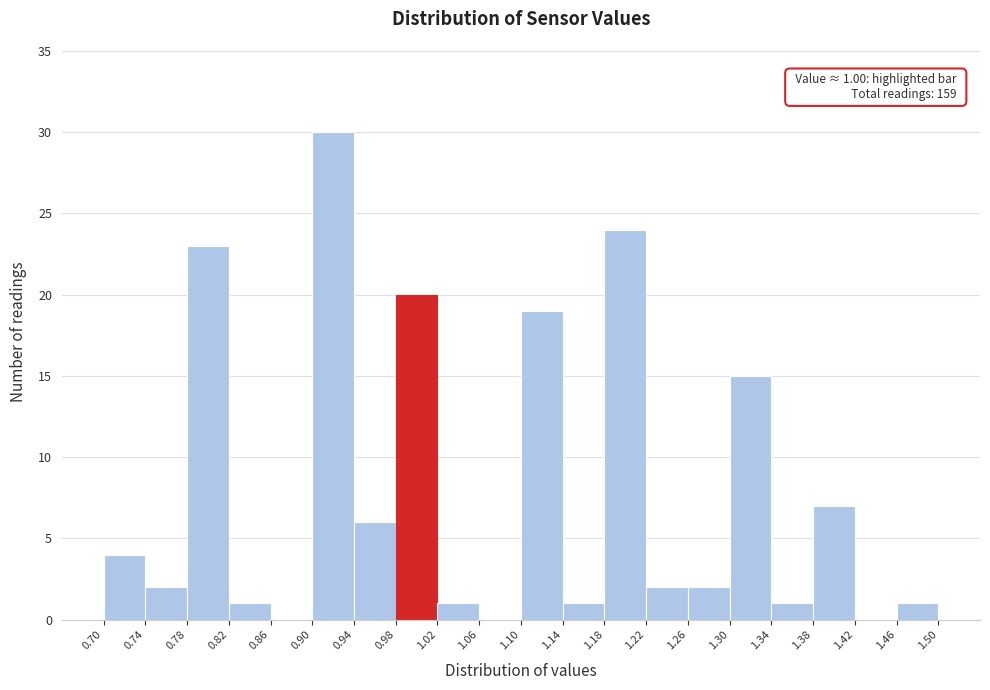

Which range on the x-axis has the tallest bar?

0.90 to 0.94